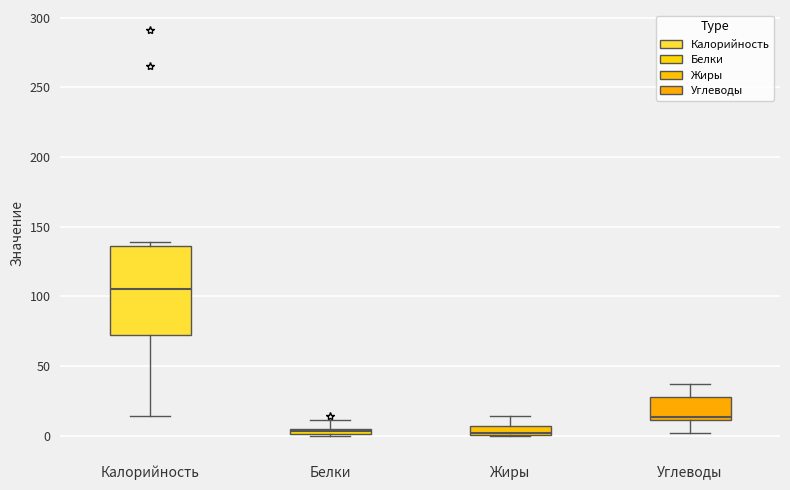

Which box is the tallest, from its lower edge to its upper edge?

Калорийность